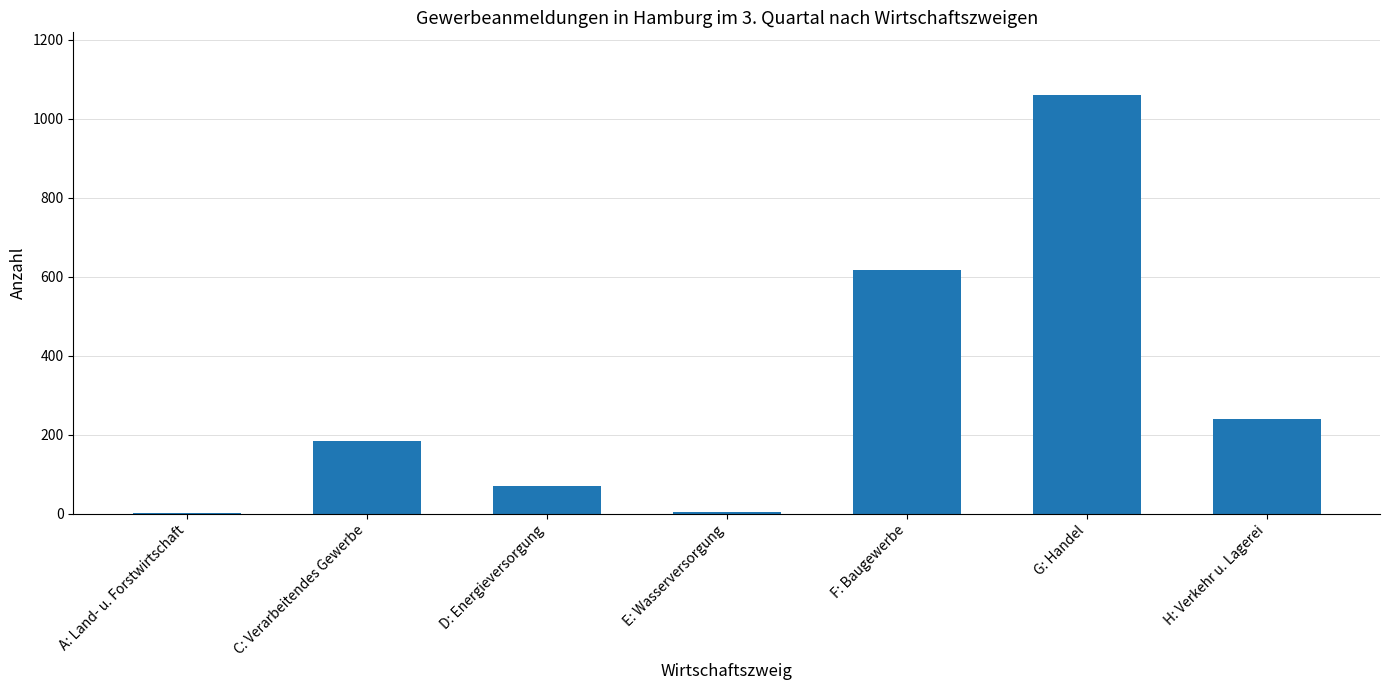

Which has a higher value, G: Handel or H: Verkehr u. Lagerei?

G: Handel